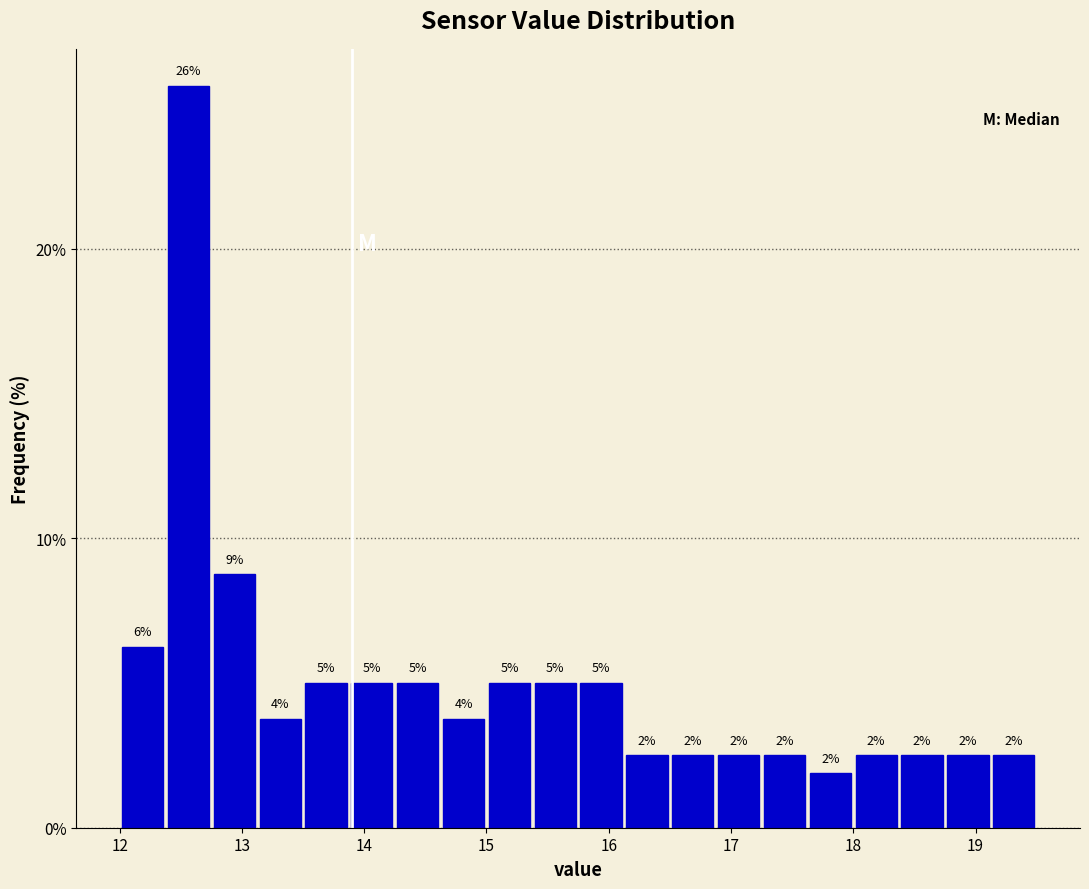

Around what value on the x-axis is the tallest bar? Give the approximate position of its centre, as read against the axis.

12.6